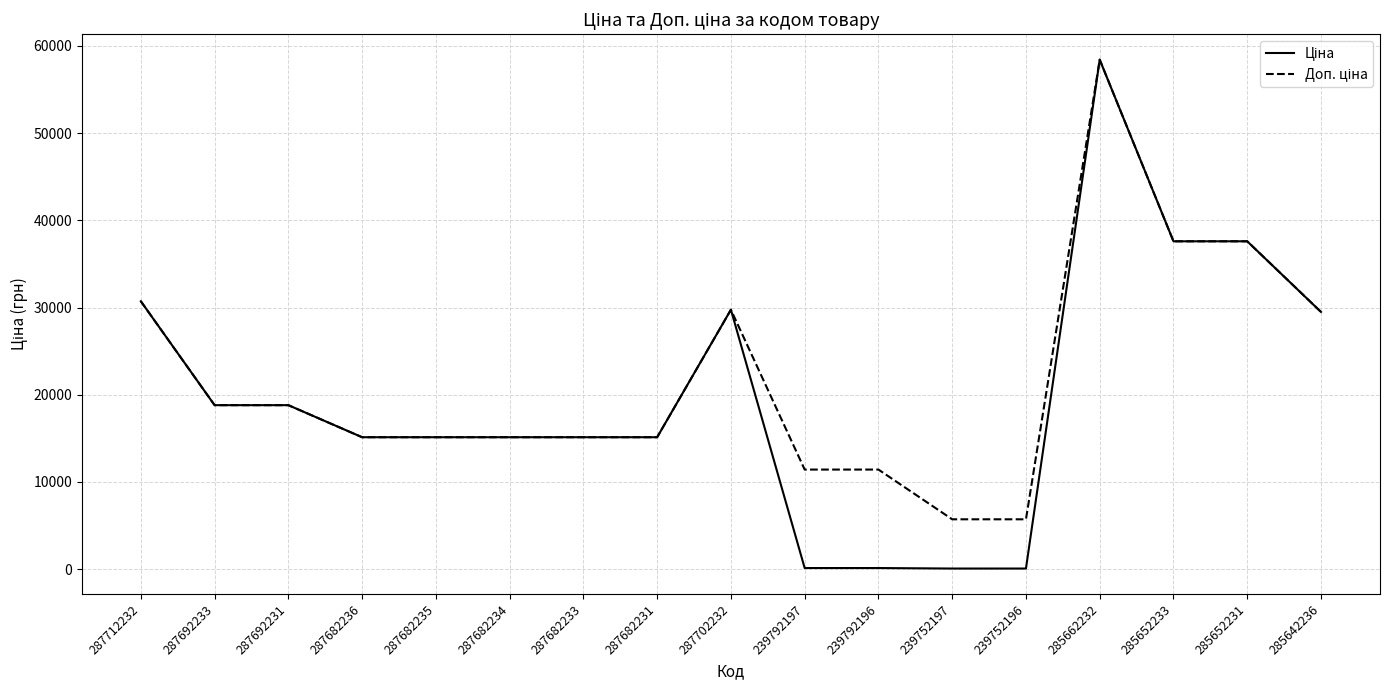

What is the maximum value shown in the chart?

58426.5